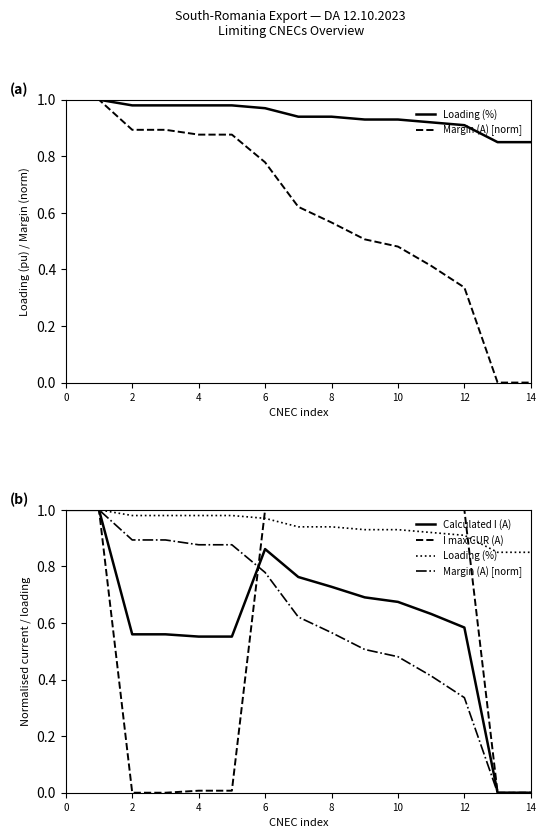

True or false: Calculated I (A) and Loading (%) cross at least once.

False